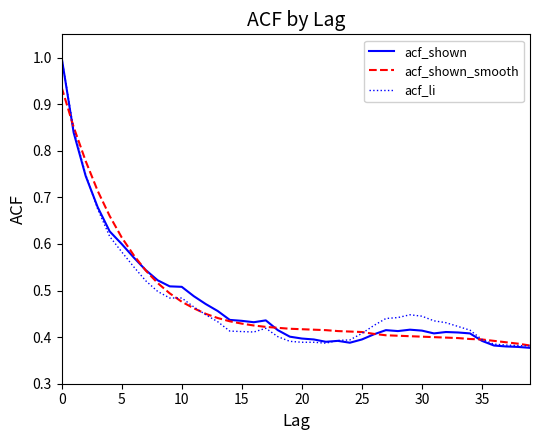

What is the maximum value for acf_li?

1.0